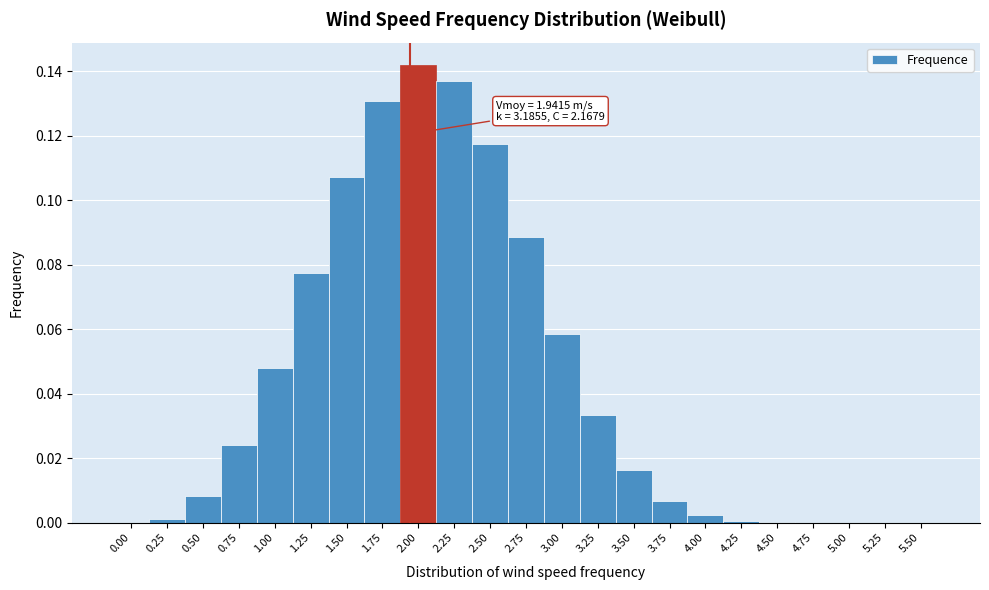

Which range on the x-axis has the tallest bar?

1.875 to 2.125